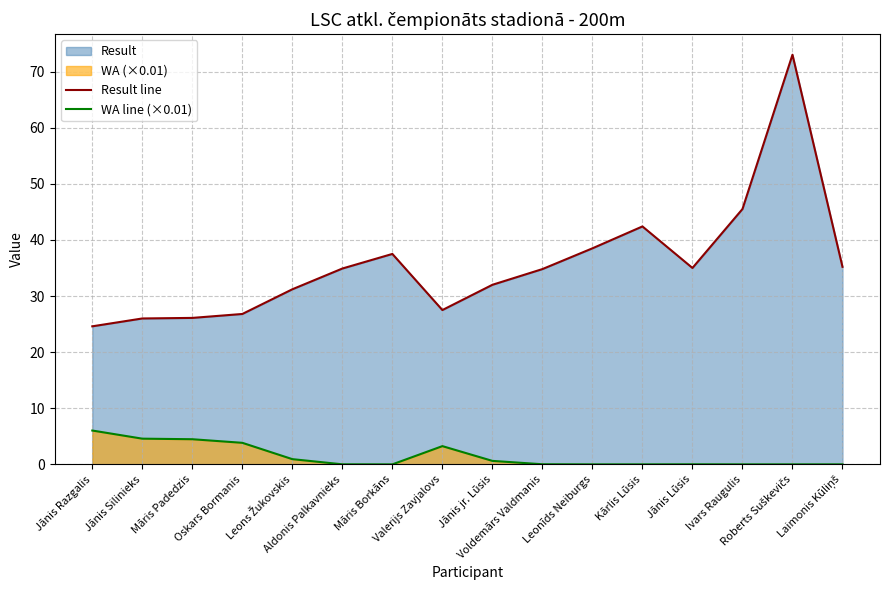

True or false: Result line has more than 2 interior local peaks.

True